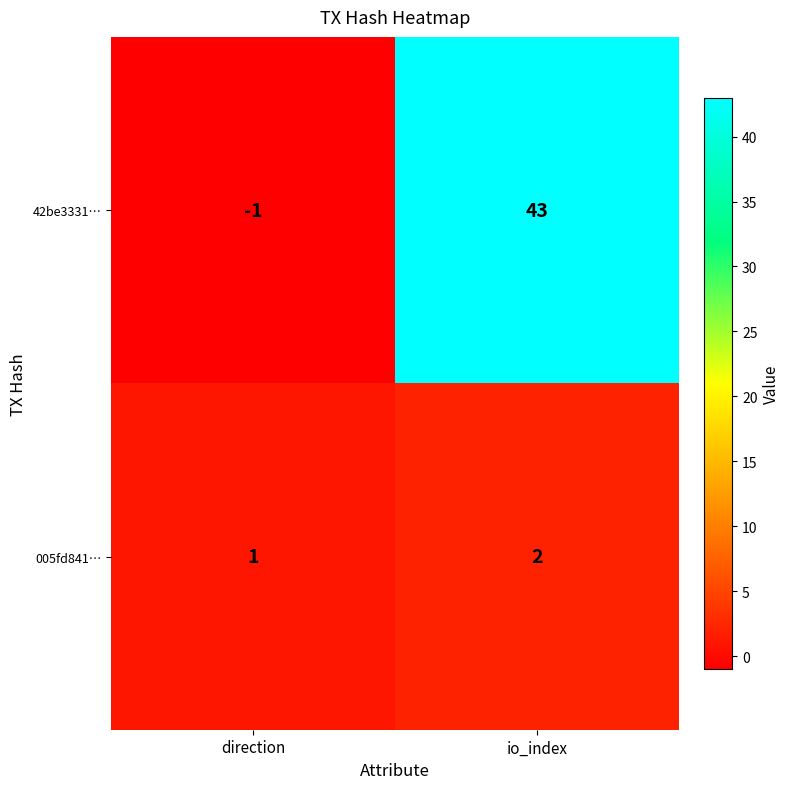

Reading left to right, transcribe all the data shown in this chart.

42be3331…: direction=-1	io_index=43
005fd841…: direction=1	io_index=2